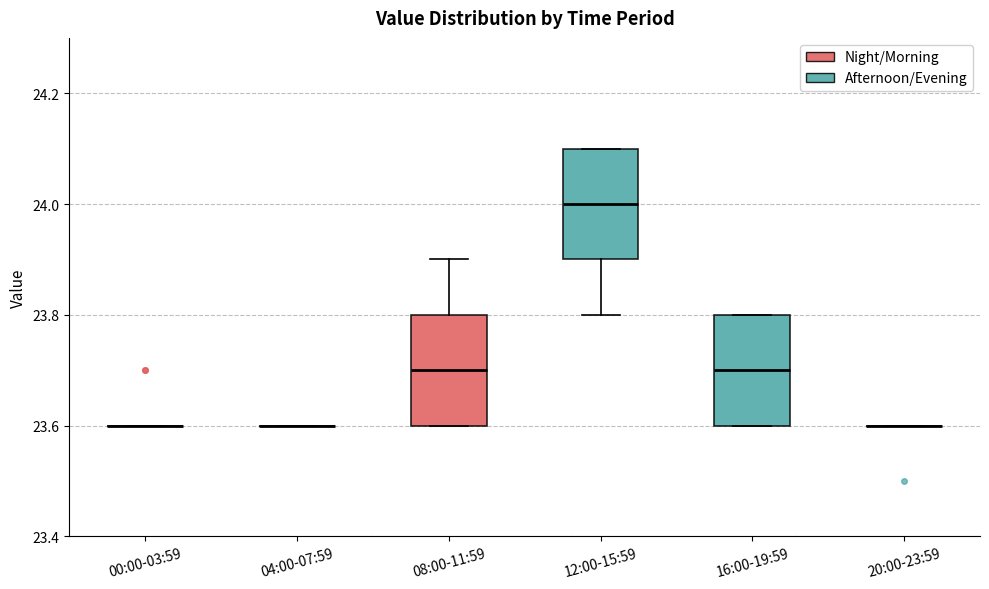

Reading left to right, transcribe this box plot: for each box, give where its median line is, the range the box spans, and where its two whiskers end, as read against the y-axis. The values are not printed on the chart, so give them approximately, as read against the axis.

00:00-03:59: box collapsed to a line at 23.6, whiskers 23.6 to 23.6
04:00-07:59: box collapsed to a line at 23.6, whiskers 23.6 to 23.6
08:00-11:59: median 23.7, box 23.6 to 23.8, whiskers 23.6 to 23.9
12:00-15:59: median 24.0, box 23.9 to 24.1, whiskers 23.8 to 24.1
16:00-19:59: median 23.7, box 23.6 to 23.8, whiskers 23.6 to 23.8
20:00-23:59: box collapsed to a line at 23.6, whiskers 23.6 to 23.6